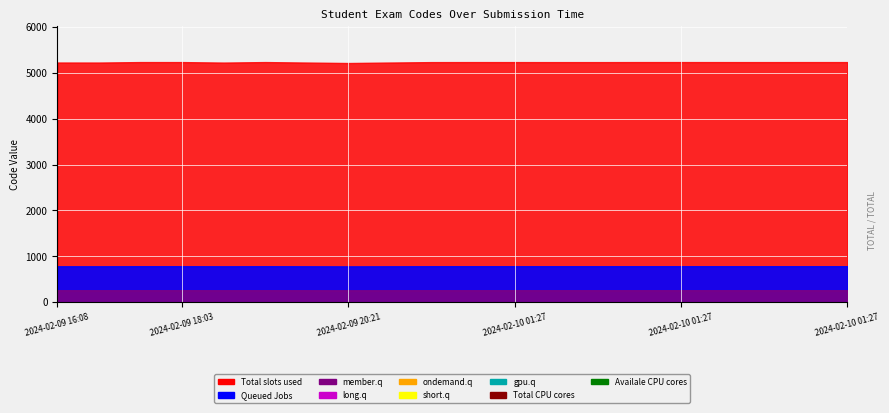

Which label corresponds to the smallest value in the chart?

2024-02-09 16:08